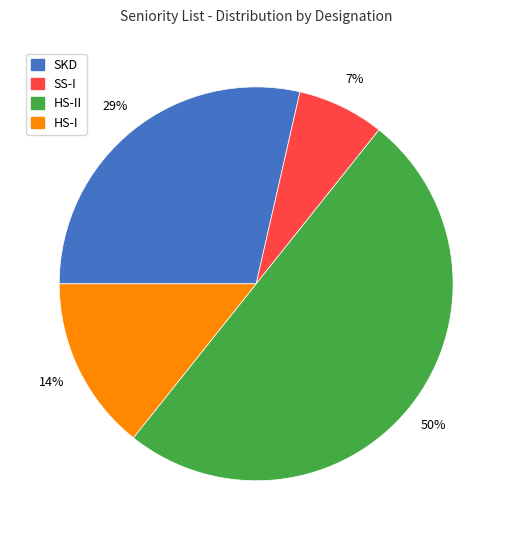

To the nearest percent, what is the difference between the largest and smallest slice percentages?

43%